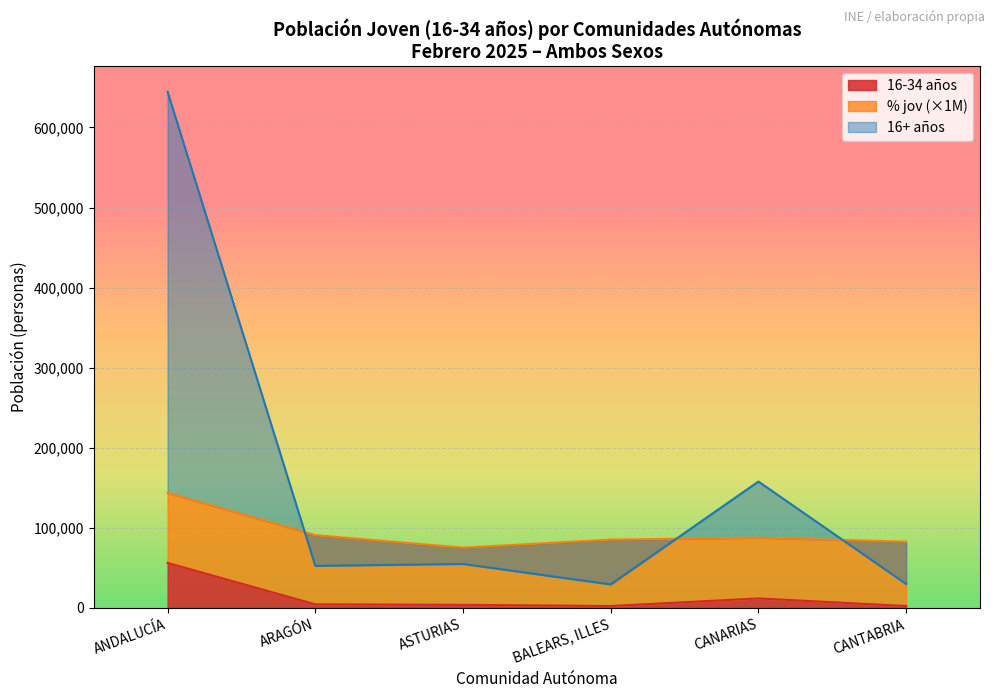

List the labels in order of 16-34 años value, smallest first.

CANTABRIA, BALEARS, ILLES, ASTURIAS, ARAGÓN, CANARIAS, ANDALUCÍA